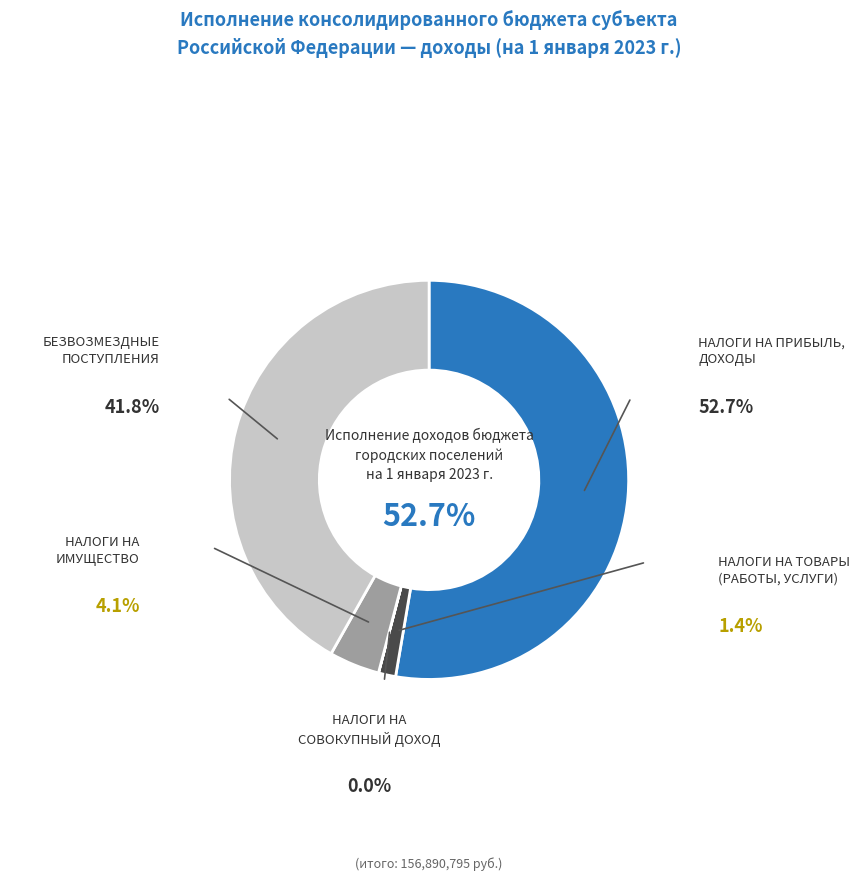

Is there any slice that represents more than half of the pie?

Yes